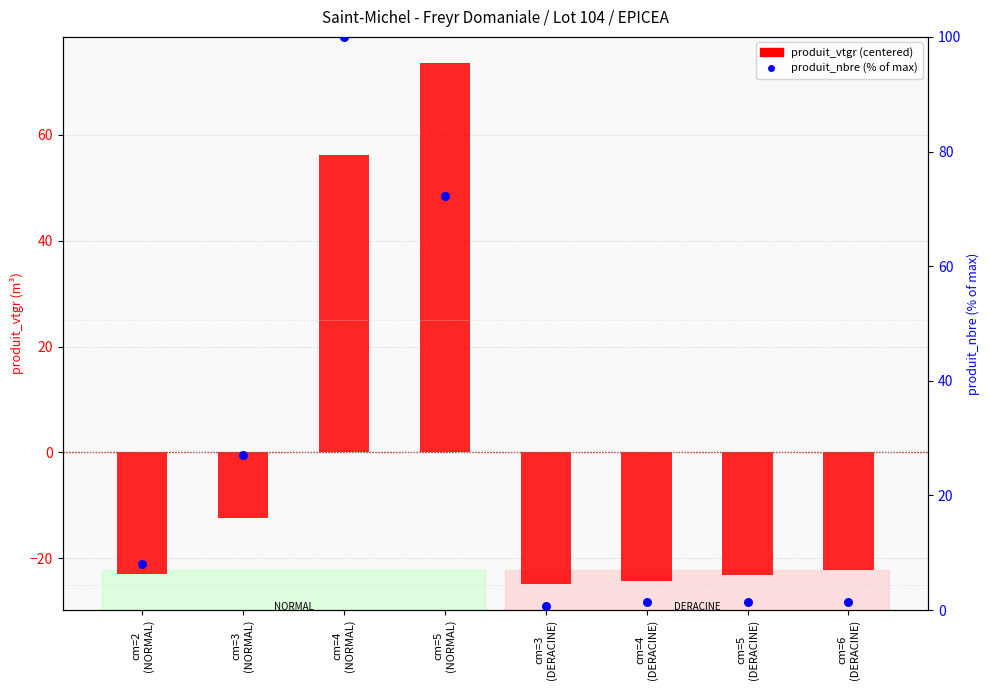

Is the value of produit_nbre (% of max) at cm=3
(NORMAL) greater than the value of produit_vtgr (centered) at cm=4
(NORMAL)?

No